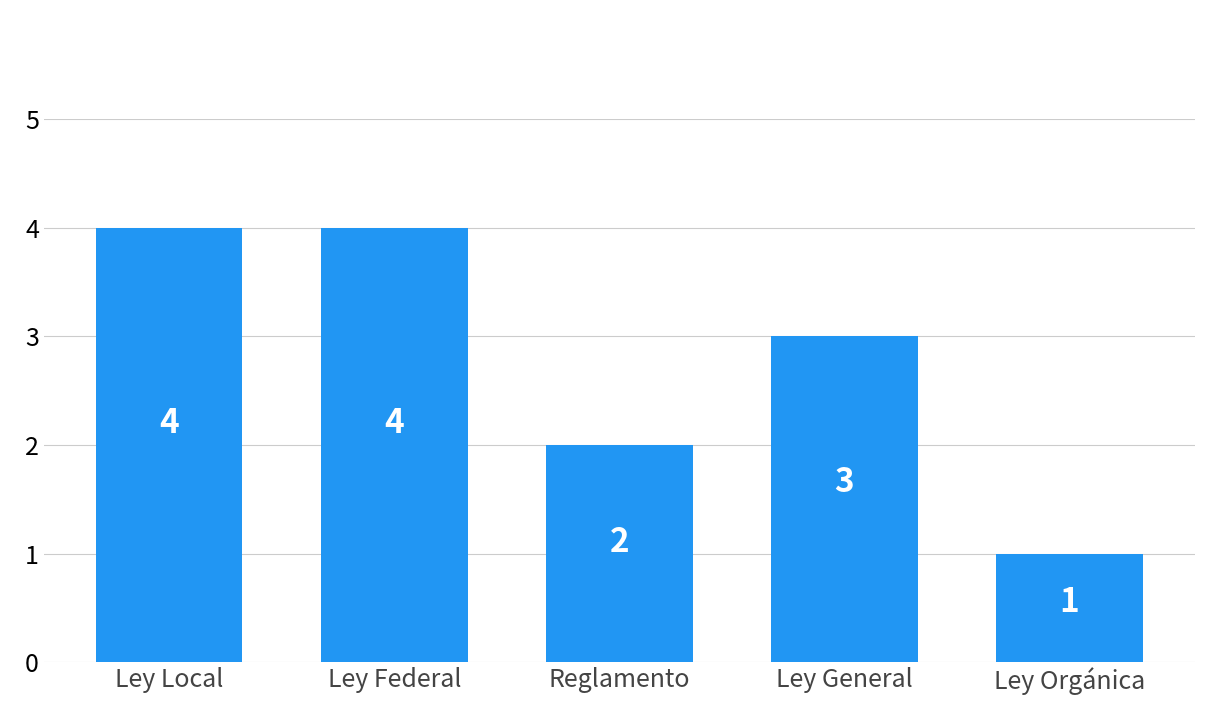

Approximately how many times larger is the value at Ley Local compared to Reglamento?

2.0